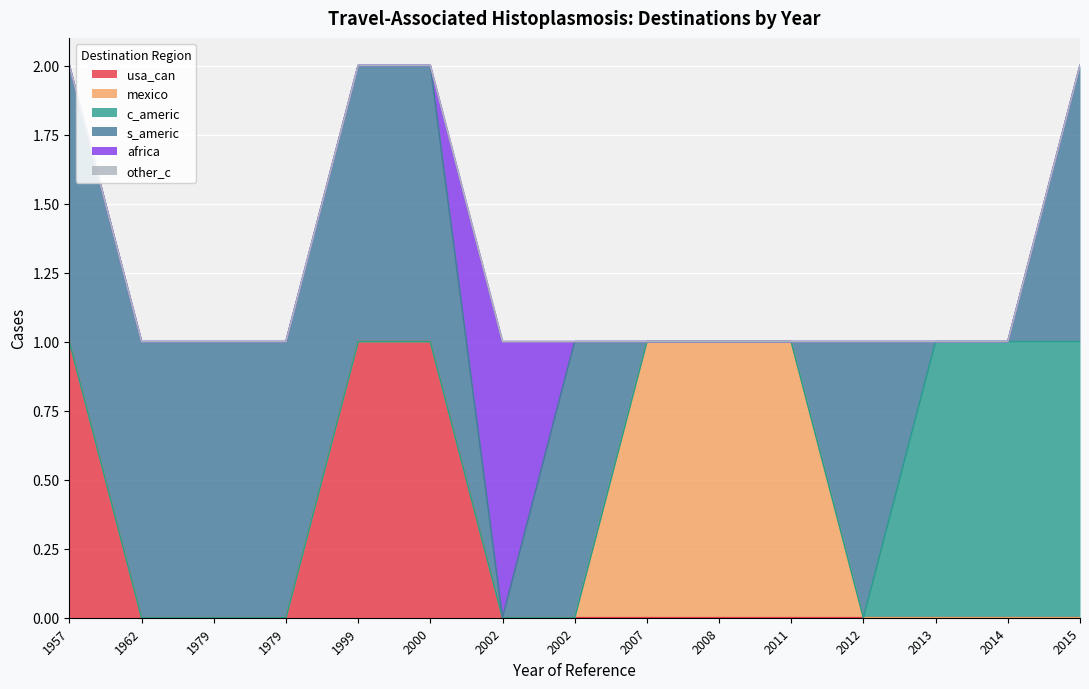

Which series has the largest total across all categories?

s_americ